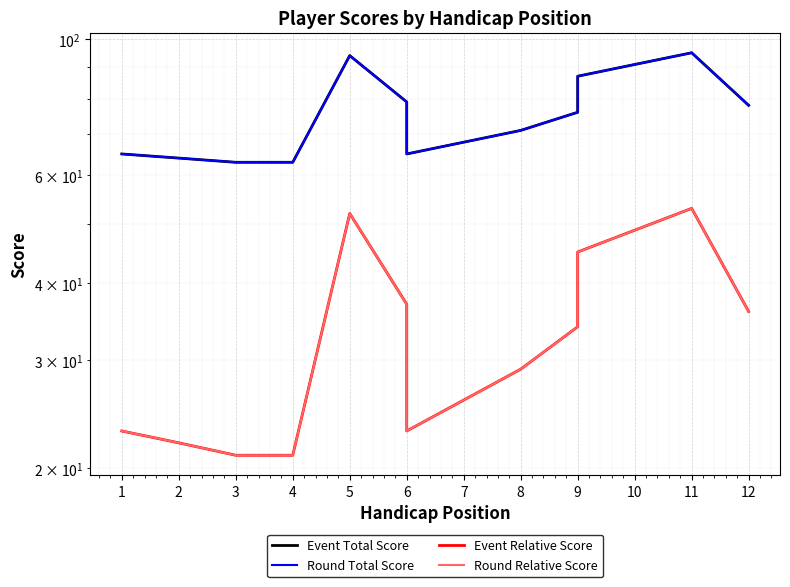

Reading left to right, list all the values displayed in this chart.

Event Total Score: 65	64	63	63	94	79	65	71	76	87	95	78
Round Total Score: 65	64	63	63	94	79	65	71	76	87	95	78
Event Relative Score: 23	22	21	21	52	37	23	29	34	45	53	36
Round Relative Score: 23	22	21	21	52	37	23	29	34	45	53	36